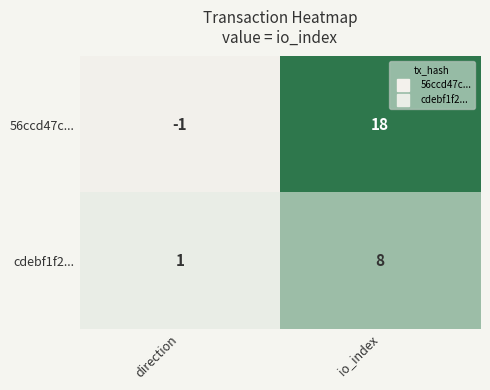

Which series has the largest total across all categories?

56ccd47c...